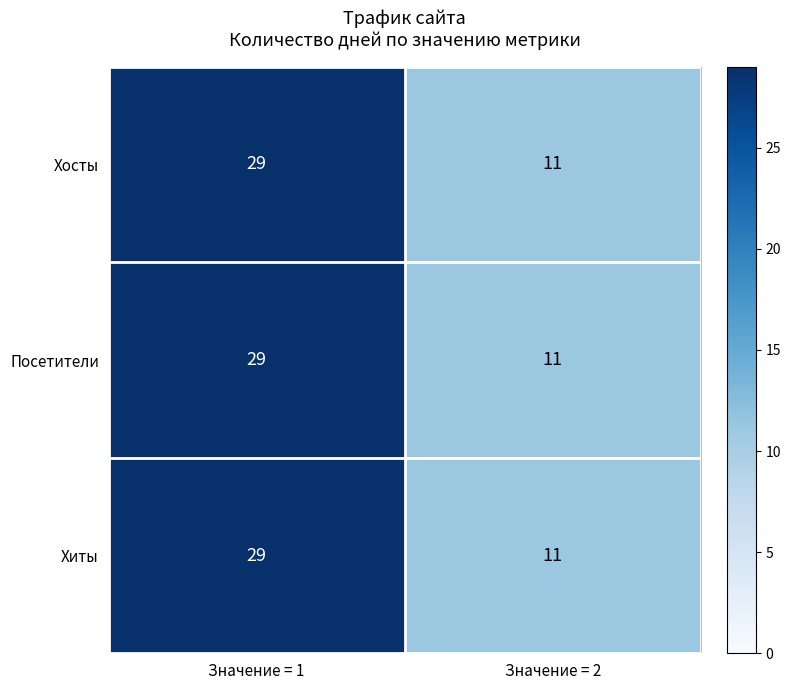

True or false: Хосты has a value of 11 at Значение = 2.

True